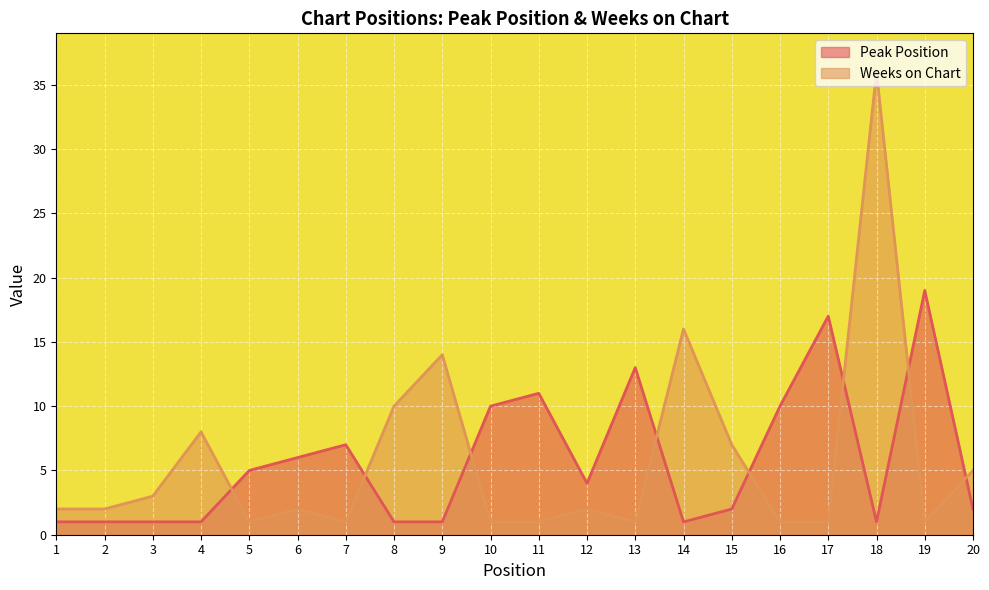

Which series changed the most between 4 and 20?

Weeks on Chart